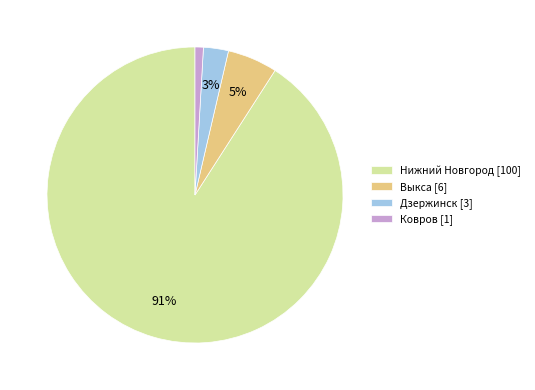

The Ковров slice represents 1% of the pie. True or false?

True